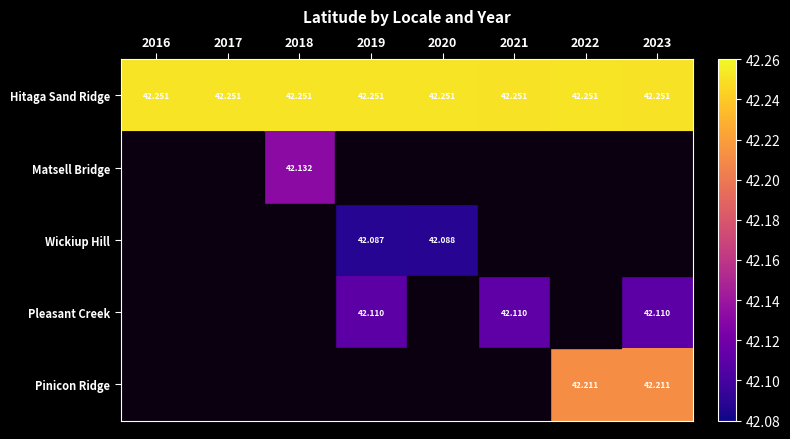

Is it true that Pinicon Ridge equals 11.7 at 2023?

False